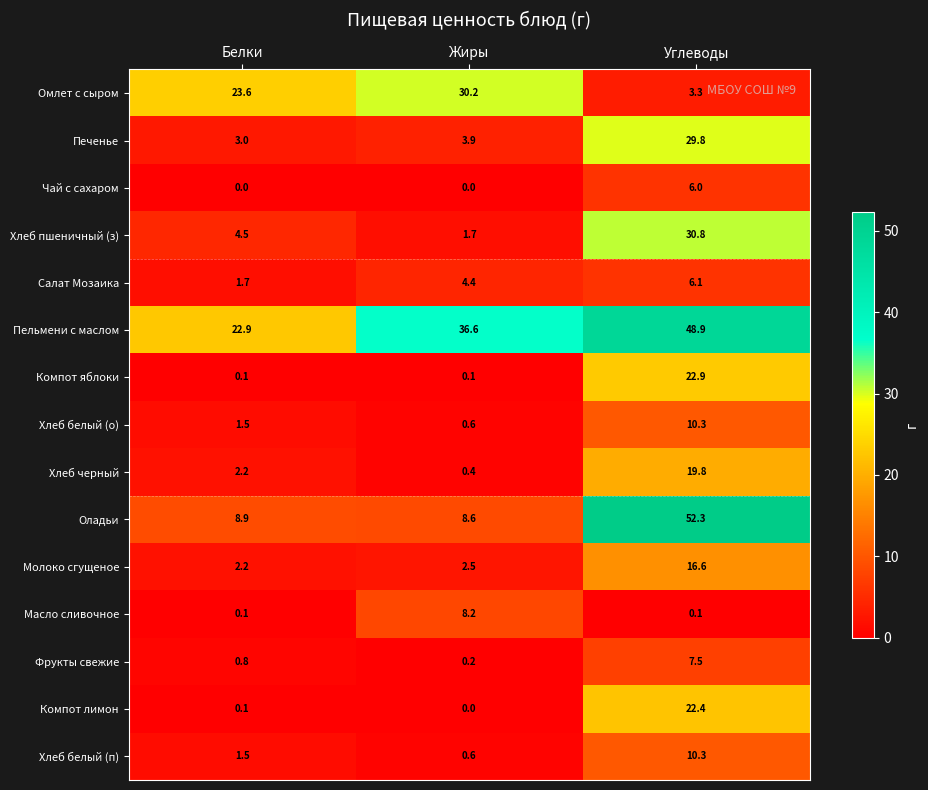

Which series has the largest range (max minus min)?

Оладьи